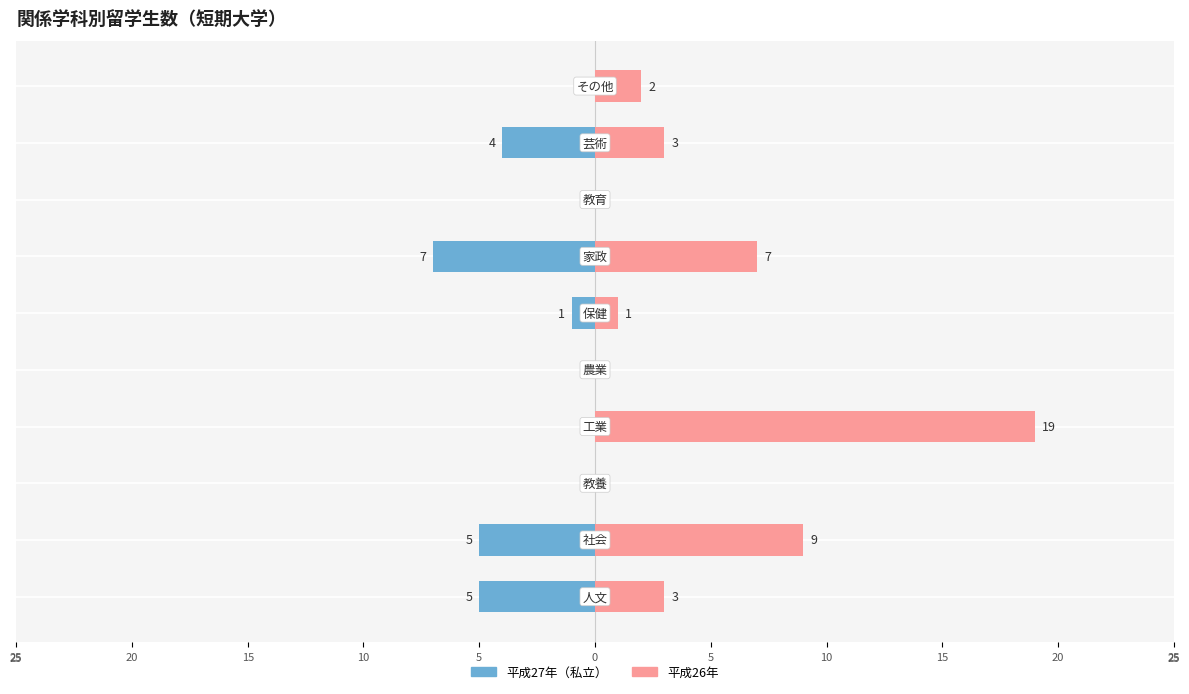

How many groups of bars are there?

10